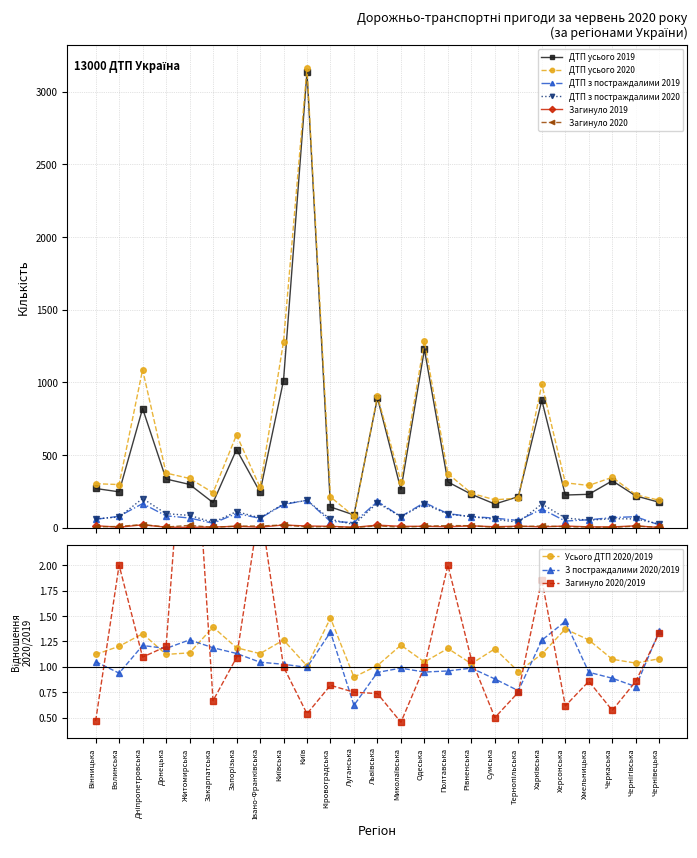

What is the value of the Загинуло 2020 point at the 5th from the left?

17